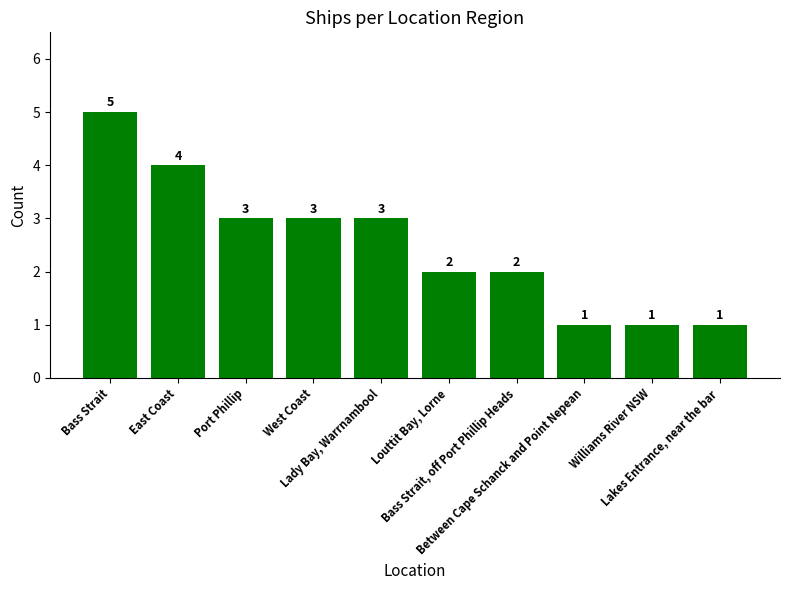

What is the difference between the second highest and second lowest values?

3